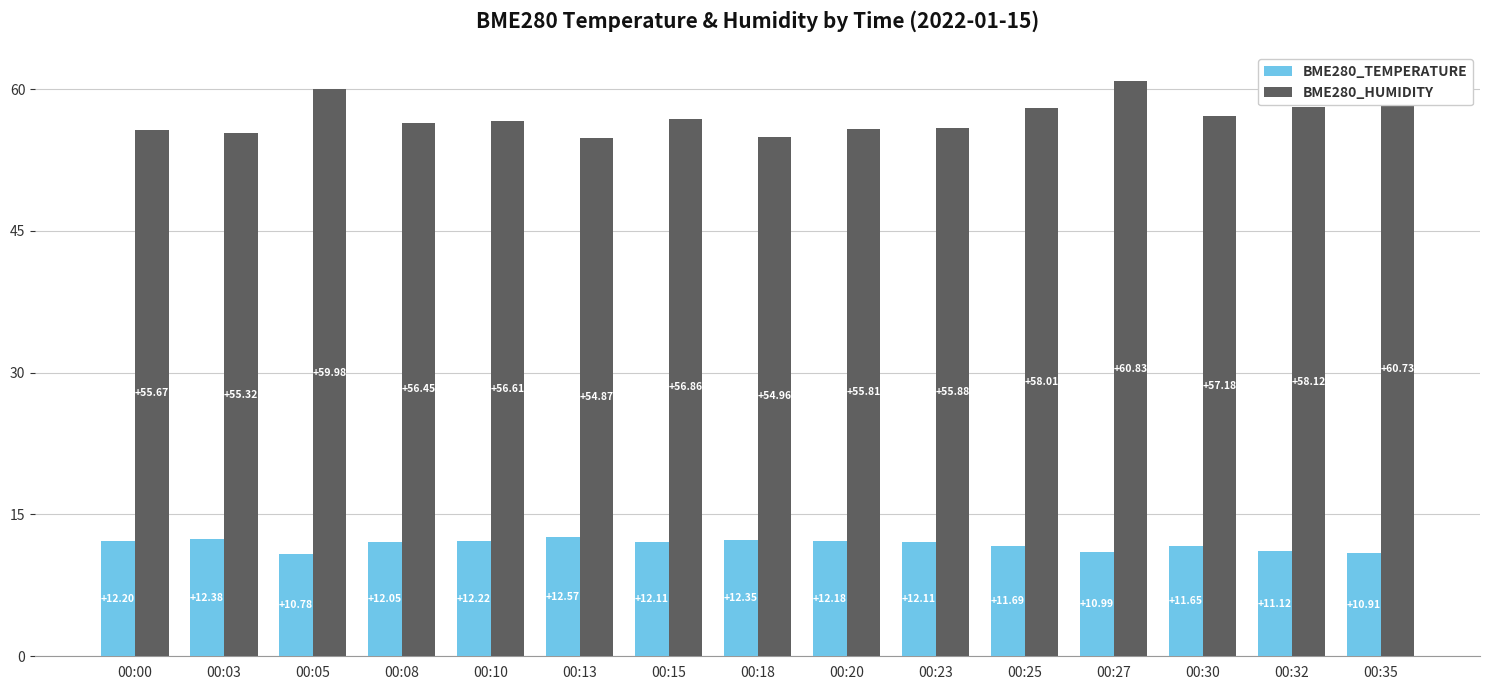

At which category does the chart reach its peak across all series?

00:27